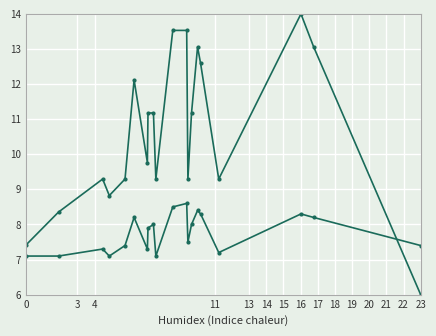

How many lines are shown in the chart?

2